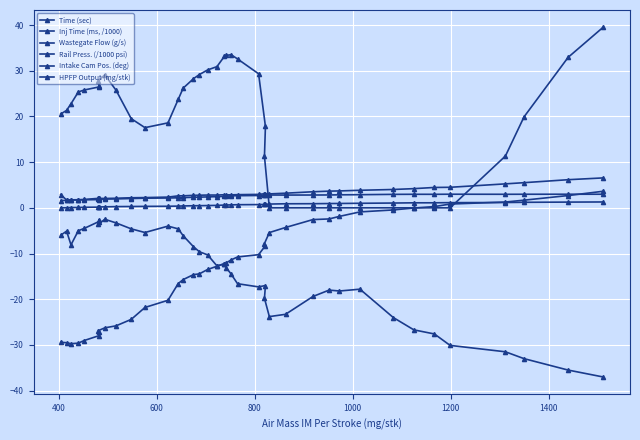

True or false: Rail Press. (/1000 psi) and Time (sec) cross at least once.

False